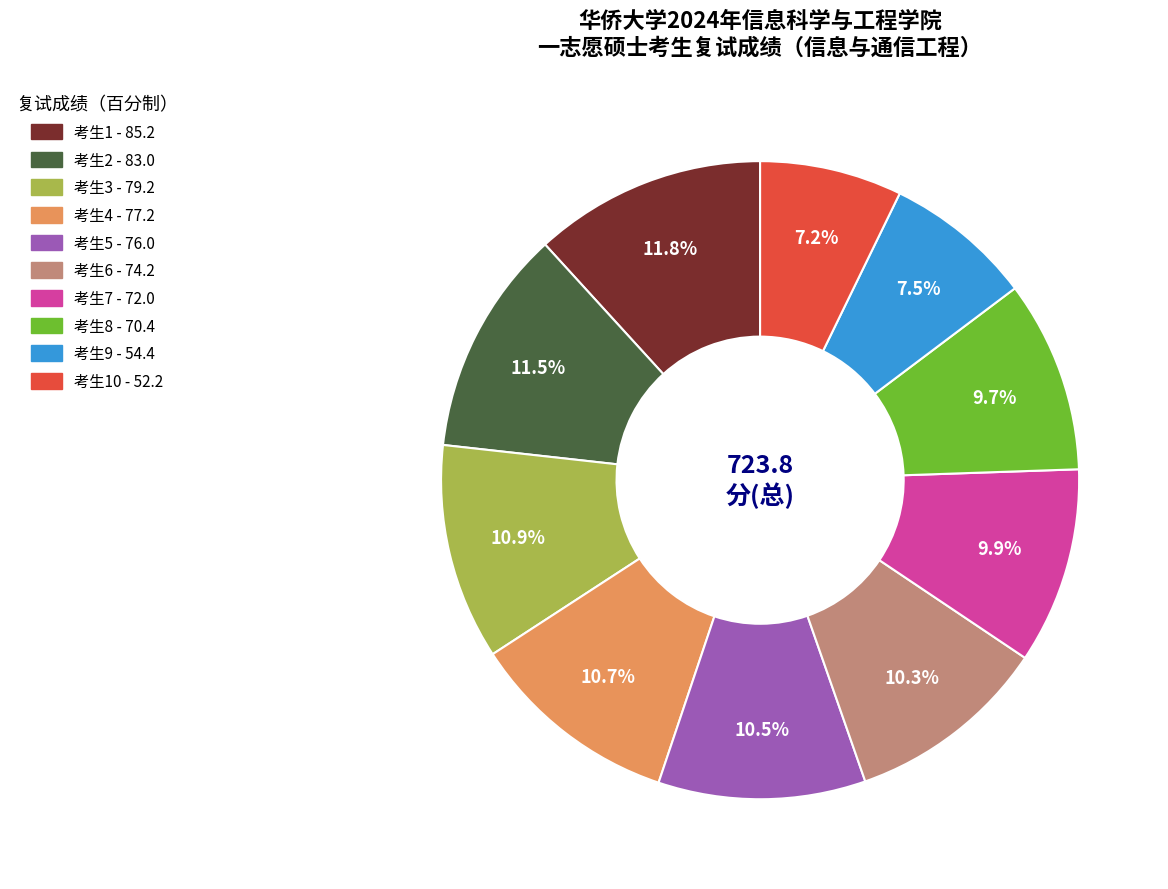

Does any single category account for the majority?

No